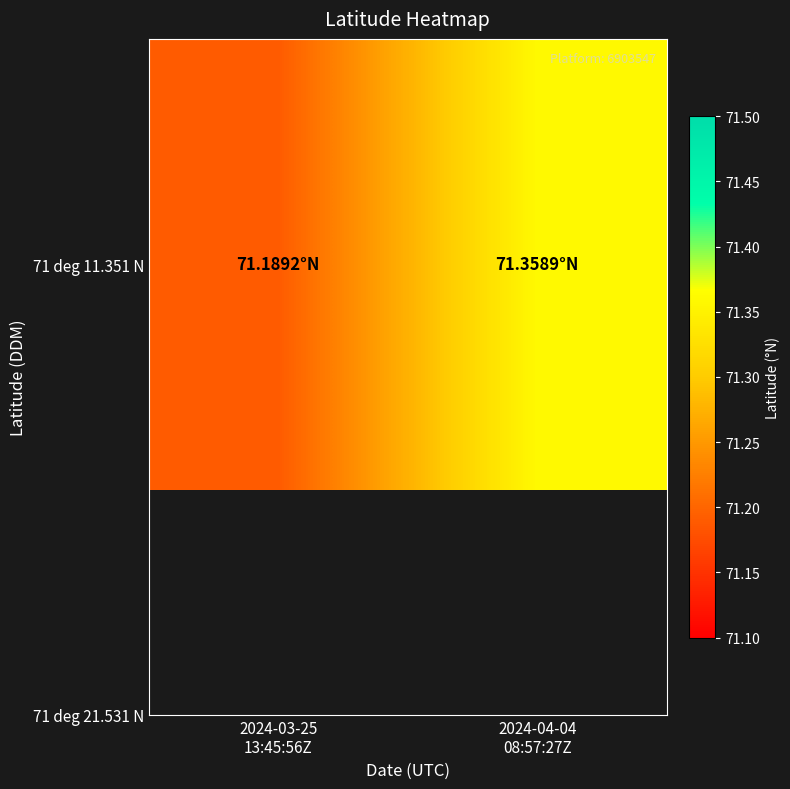

The value at 2024-04-04
08:57:27Z is 39.5. True or false?

False